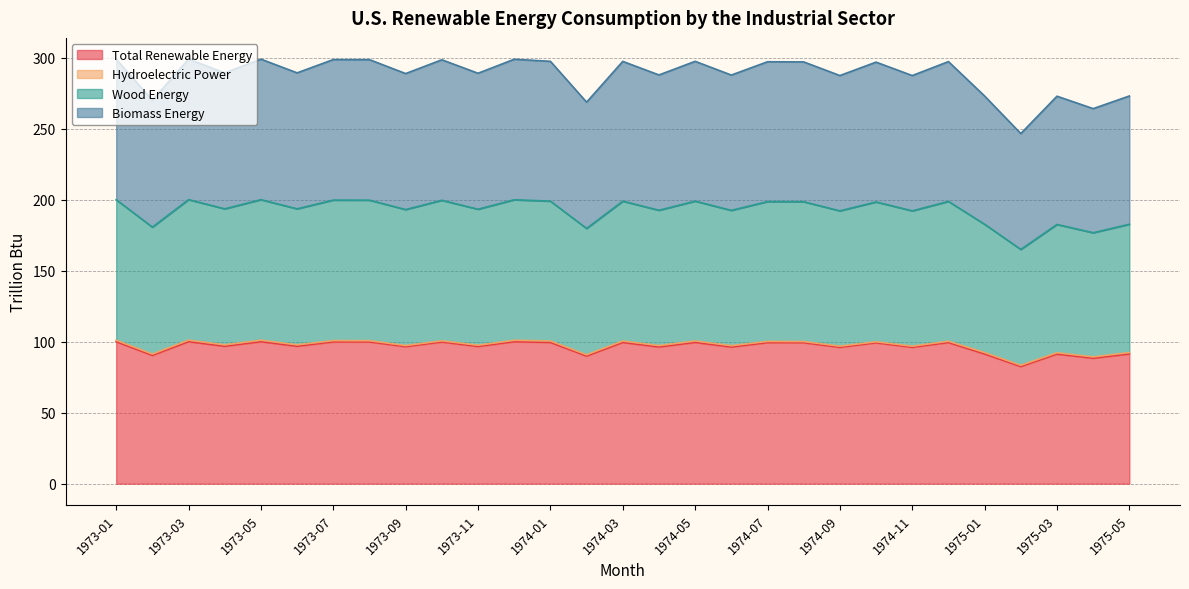

True or false: Biomass Energy has more than 2 points higher than both neighbors.

True